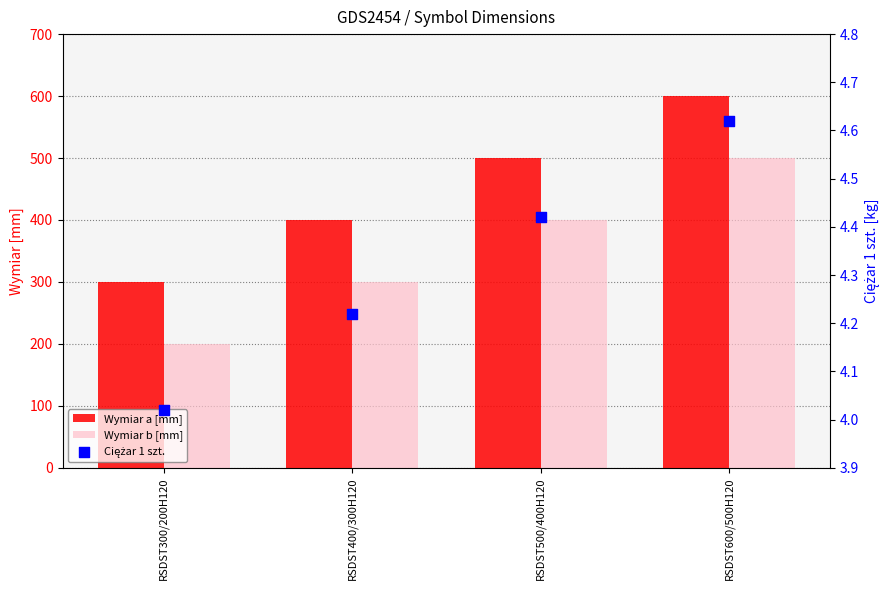

Which series reaches the maximum Y coordinate?

Wymiar a [mm]